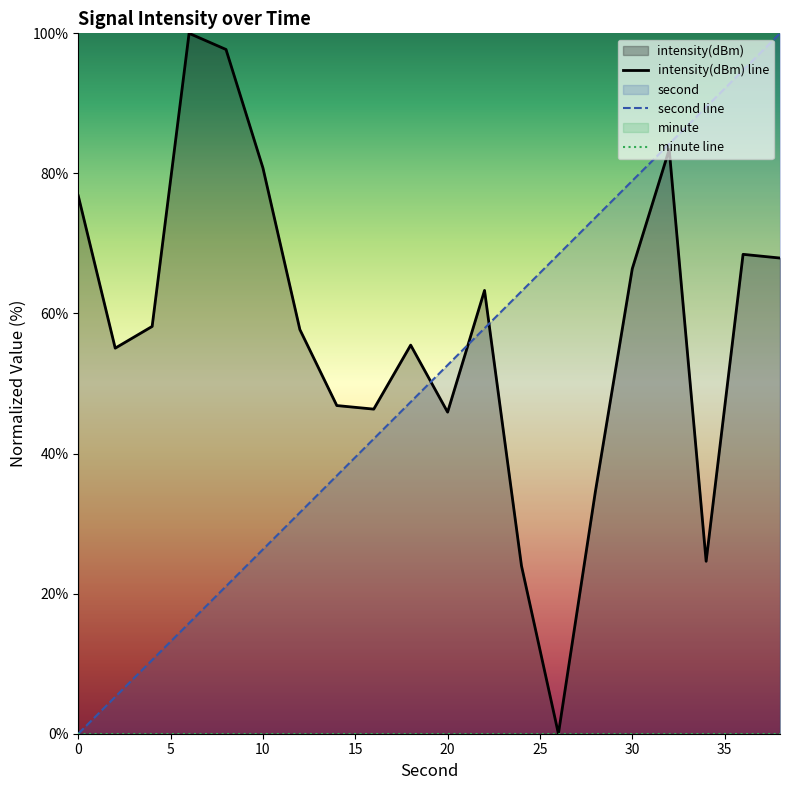

Which series has the widest spread of values?

second